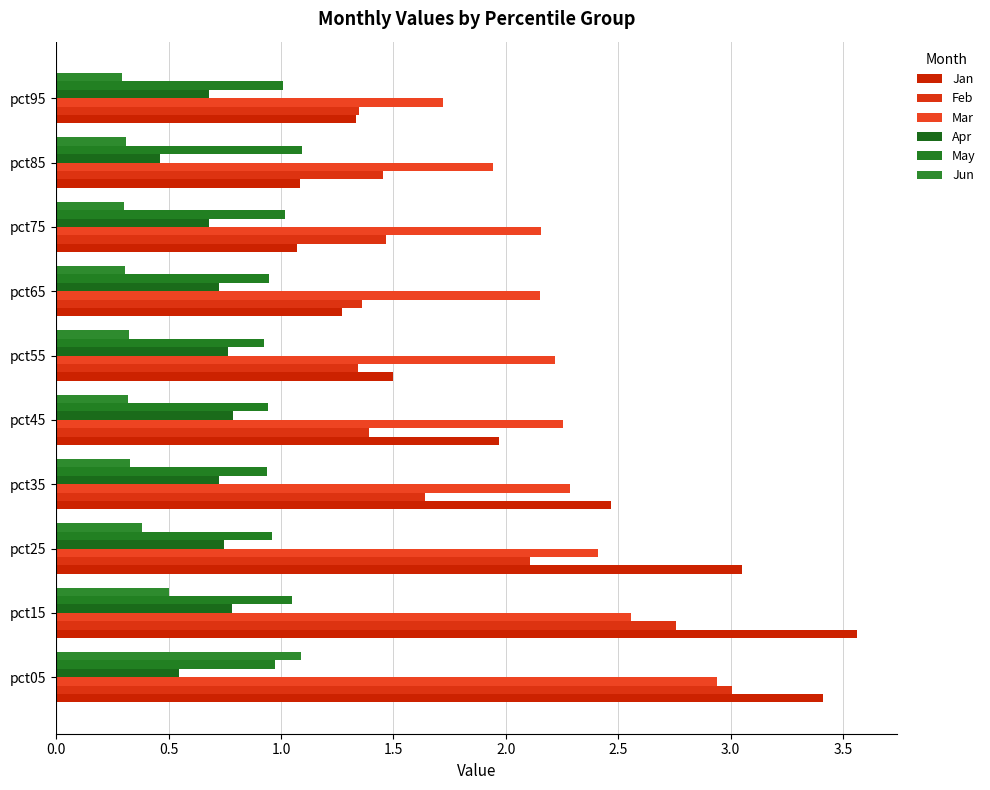

Count the number of data series in this chart.

6